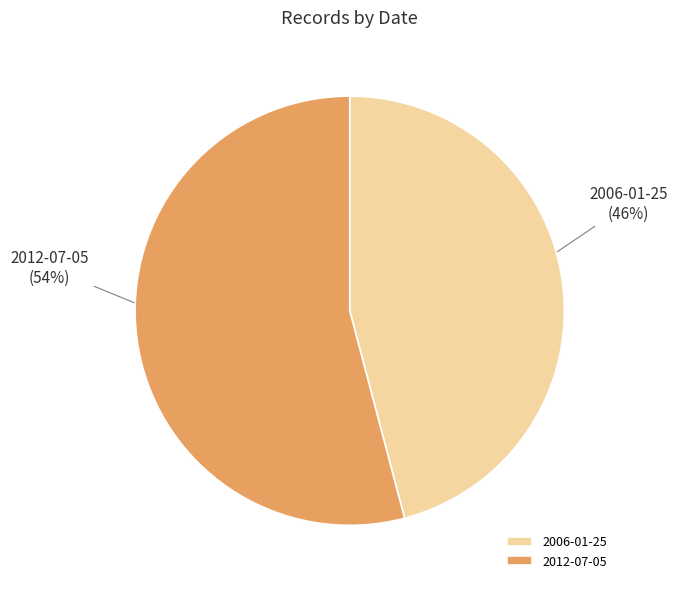

Which has a higher value, 2012-07-05 or 2006-01-25?

2012-07-05